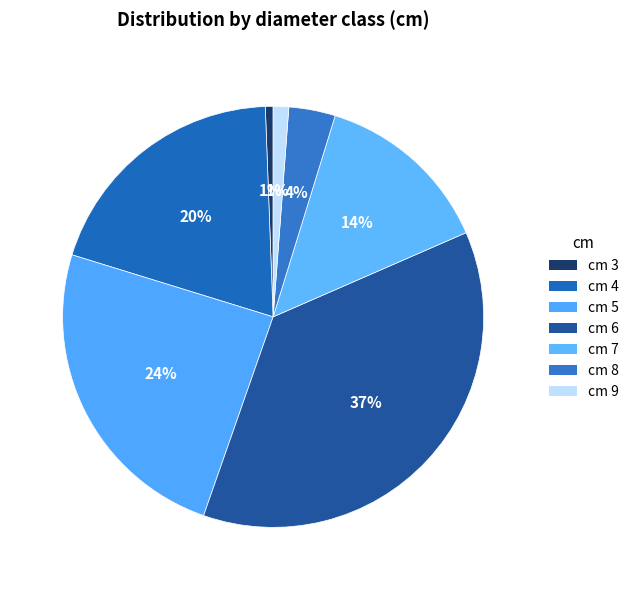

How many slices are in this pie chart?

7